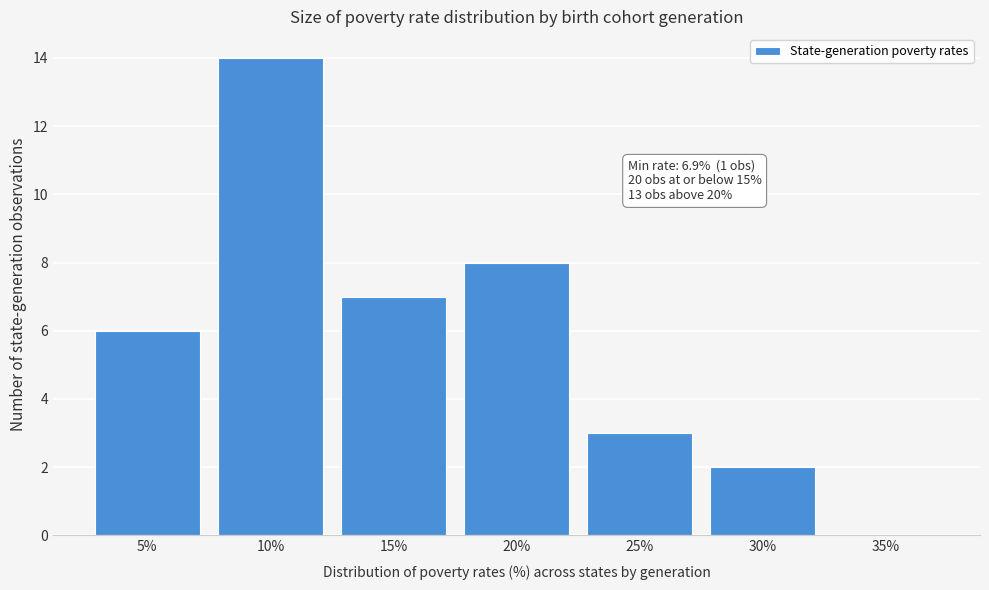

Reading right to left, transcribe all the data shown in this chart.

35%=0	30%=2	25%=3	20%=8	15%=7	10%=14	5%=6